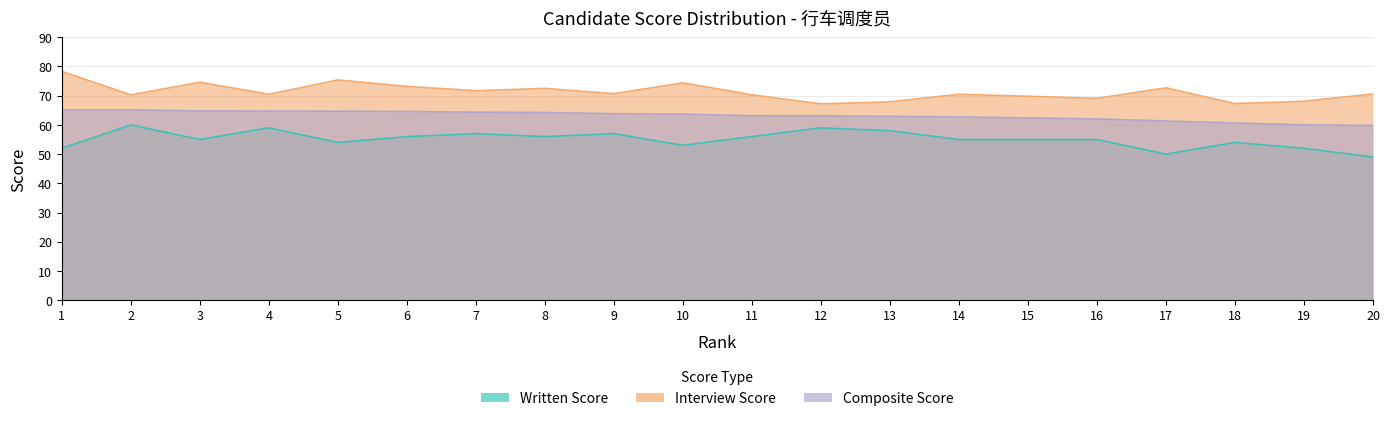

True or false: Interview Score has a value of 68.1 at 19.

True